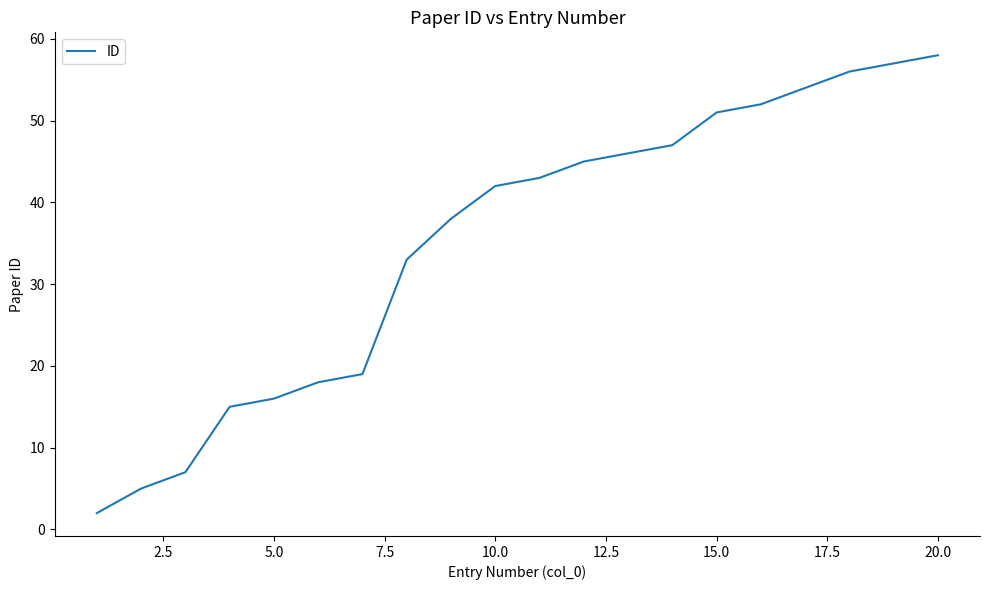

What is the maximum value shown in the chart?

58